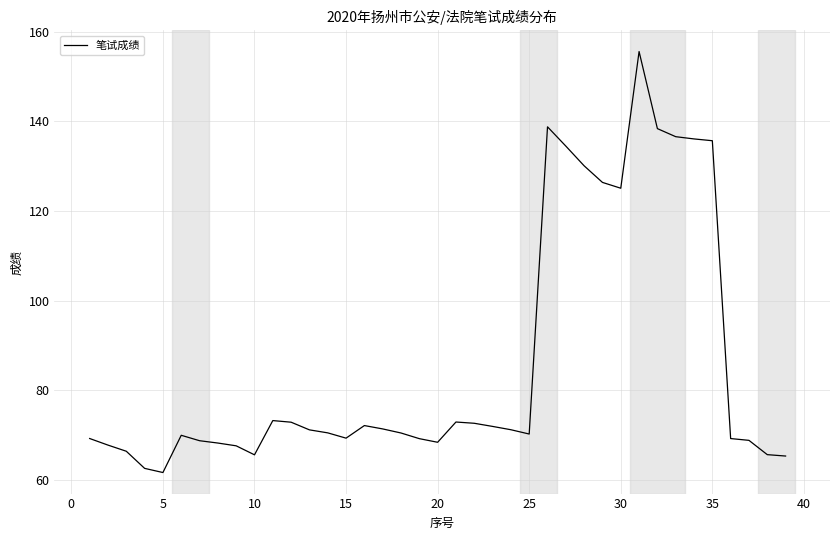

What is the average value?

86.2